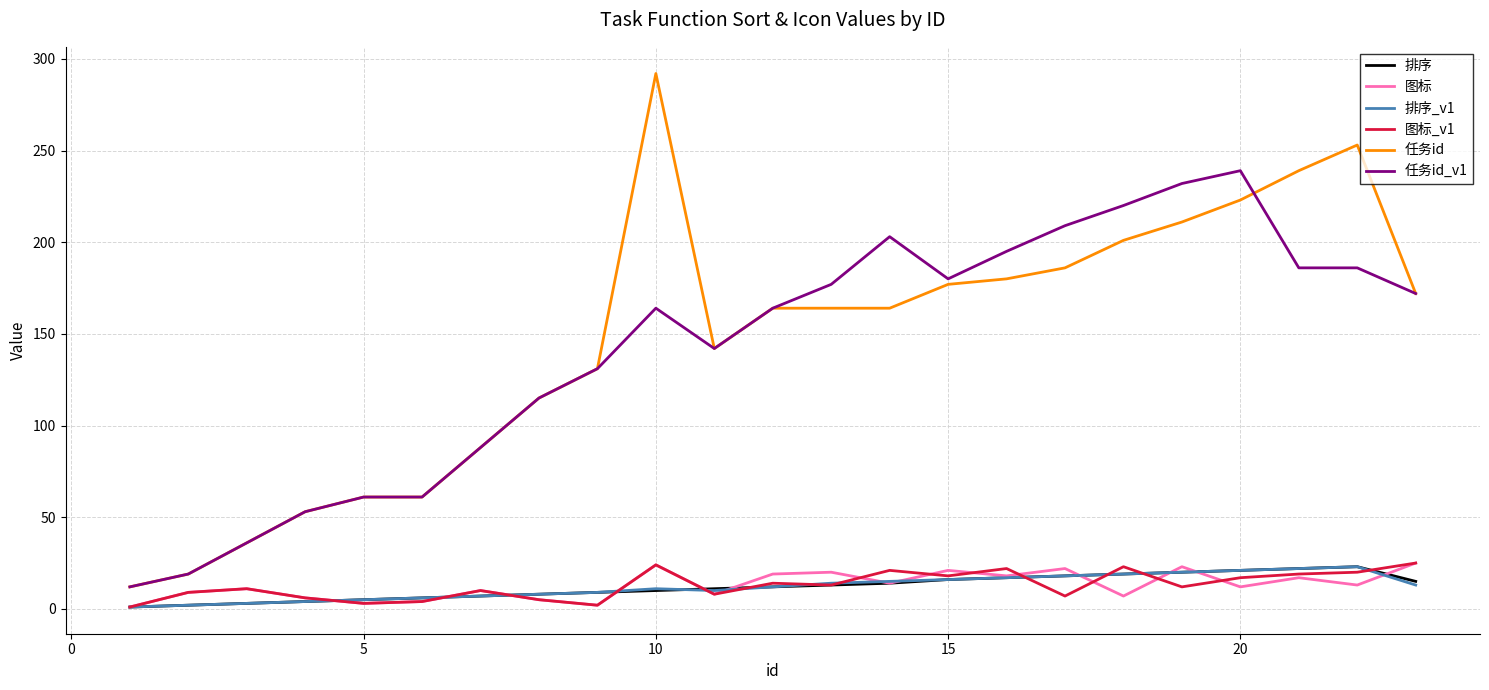

True or false: 任务id and 图标 intersect in this chart.

False